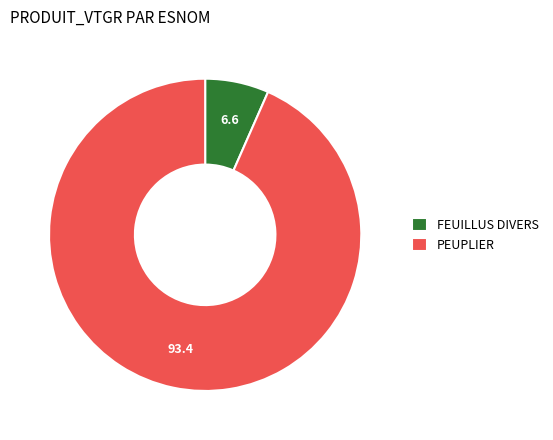

True or false: PEUPLIER accounts for 99% of the total.

False